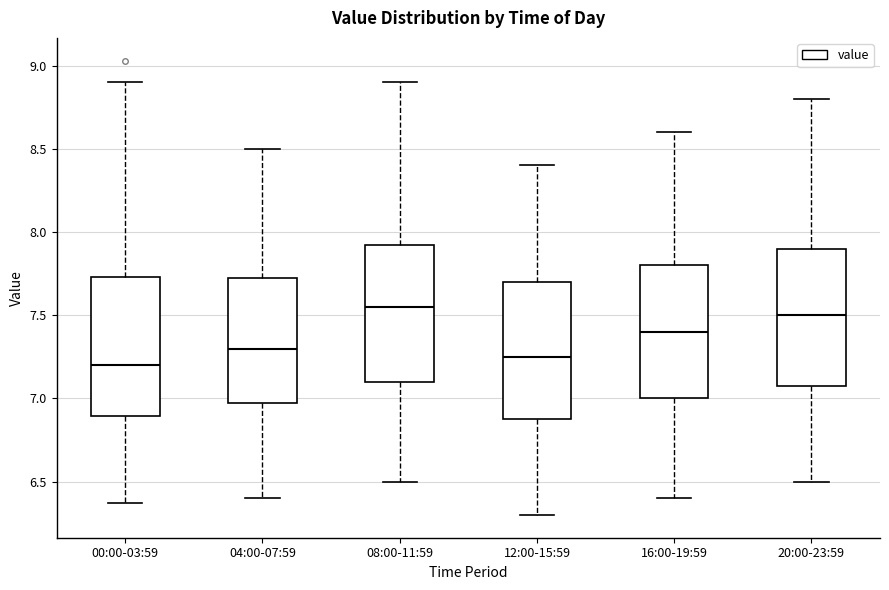

Reading left to right, transcribe this box plot: for each box, give where its median line is, the range the box spans, and where its two whiskers end, as read against the y-axis. The values are not printed on the chart, so give them approximately, as read against the axis.

00:00-03:59: median 7.20, box 6.90 to 7.75, whiskers 6.35 to 8.90
04:00-07:59: median 7.30, box 7.00 to 7.75, whiskers 6.40 to 8.50
08:00-11:59: median 7.55, box 7.10 to 7.95, whiskers 6.50 to 8.90
12:00-15:59: median 7.25, box 6.90 to 7.70, whiskers 6.30 to 8.40
16:00-19:59: median 7.40, box 7.00 to 7.80, whiskers 6.40 to 8.60
20:00-23:59: median 7.50, box 7.10 to 7.90, whiskers 6.50 to 8.80